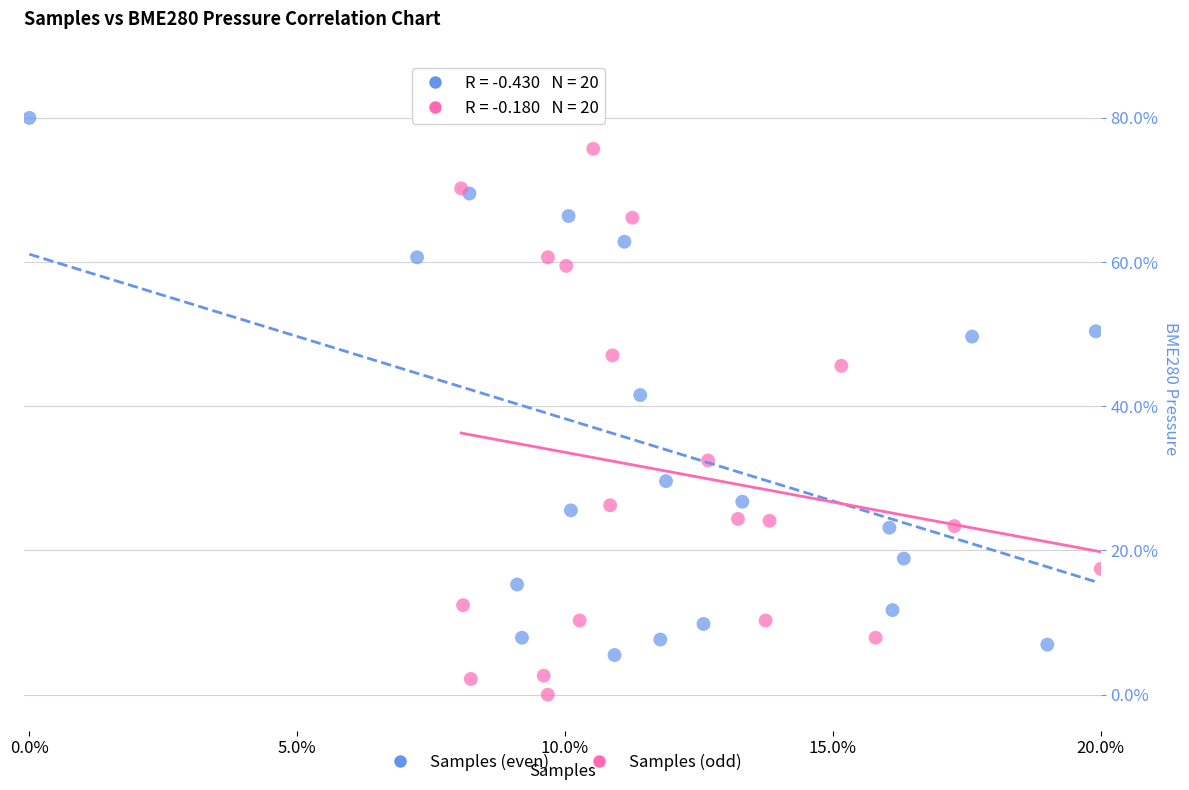

What are all the series names shown in the legend?

Samples (even), Samples (odd)